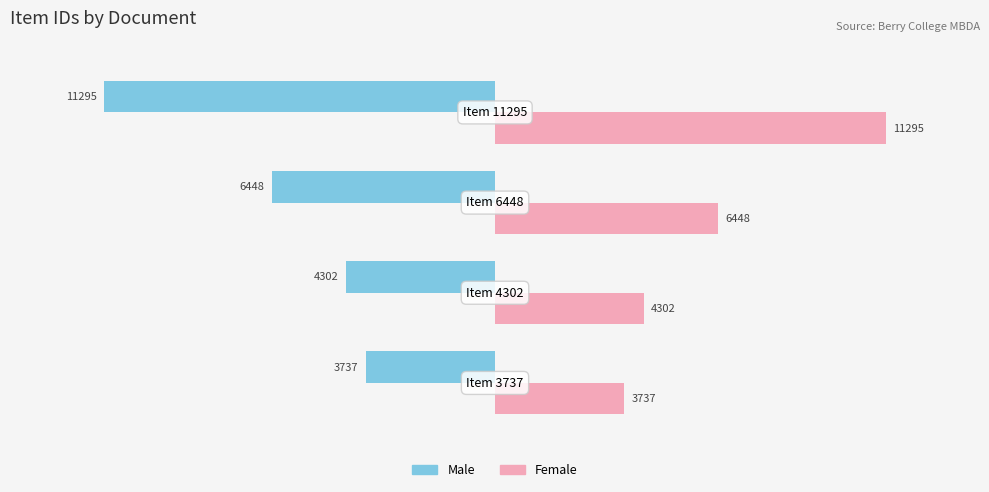

What are all the series names shown in the legend?

Male, Female